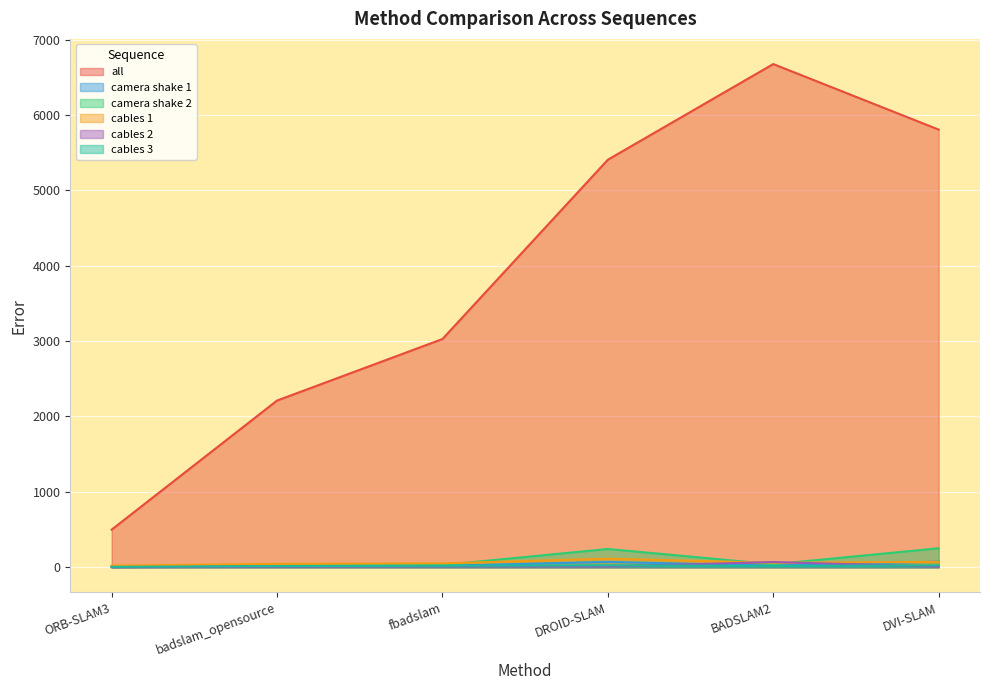

What is the label of the 6th point from the right?

ORB-SLAM3